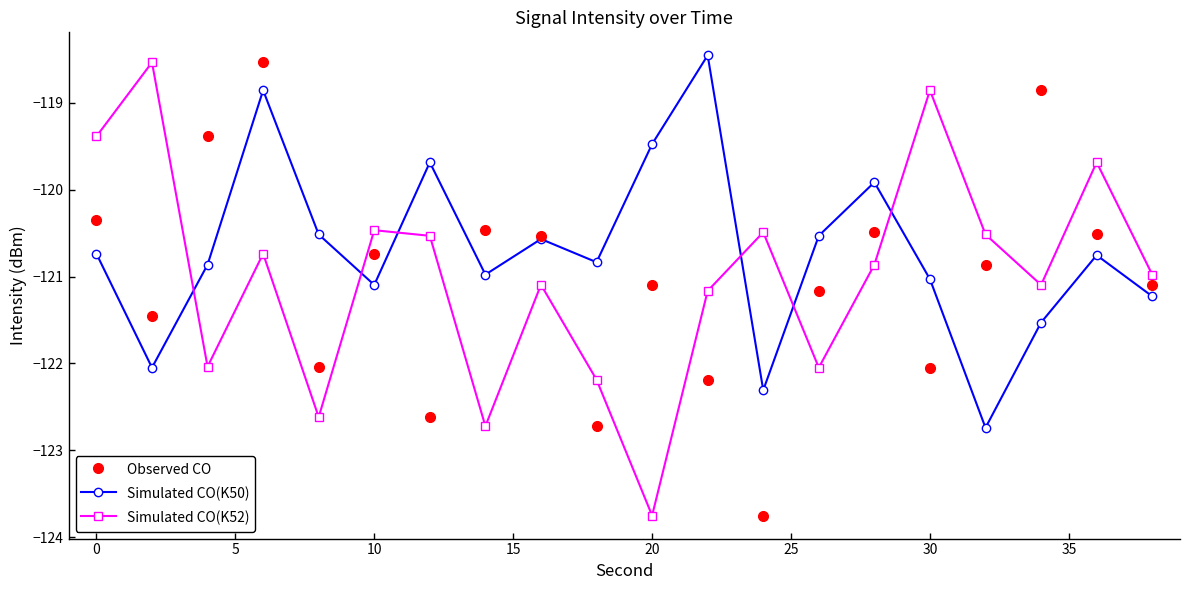

How many values in the Simulated CO(K50) series exceed -120?

5